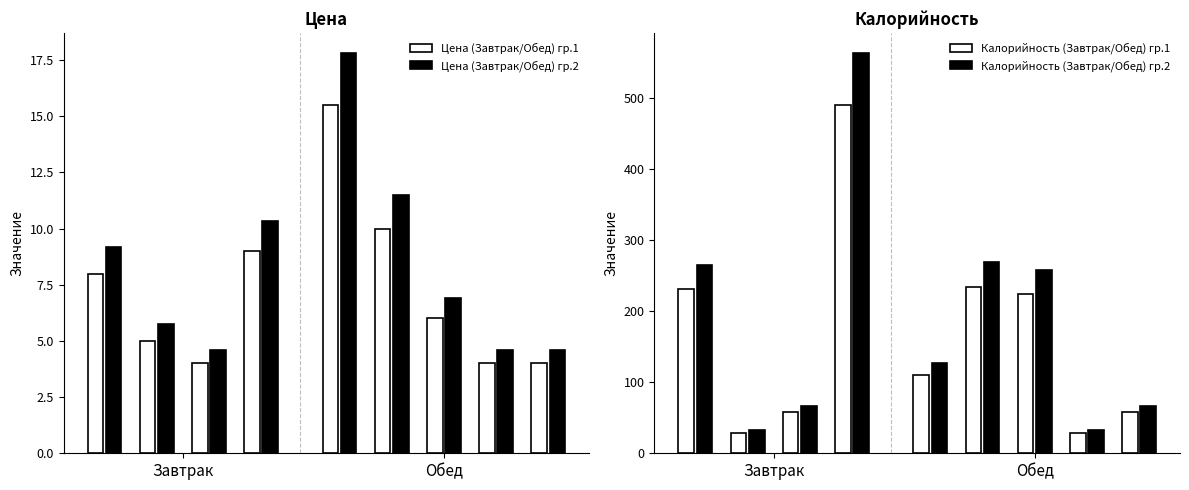

What is the average value of the Калорийность (Завтрак/Обед) гр.2 series?

186.8